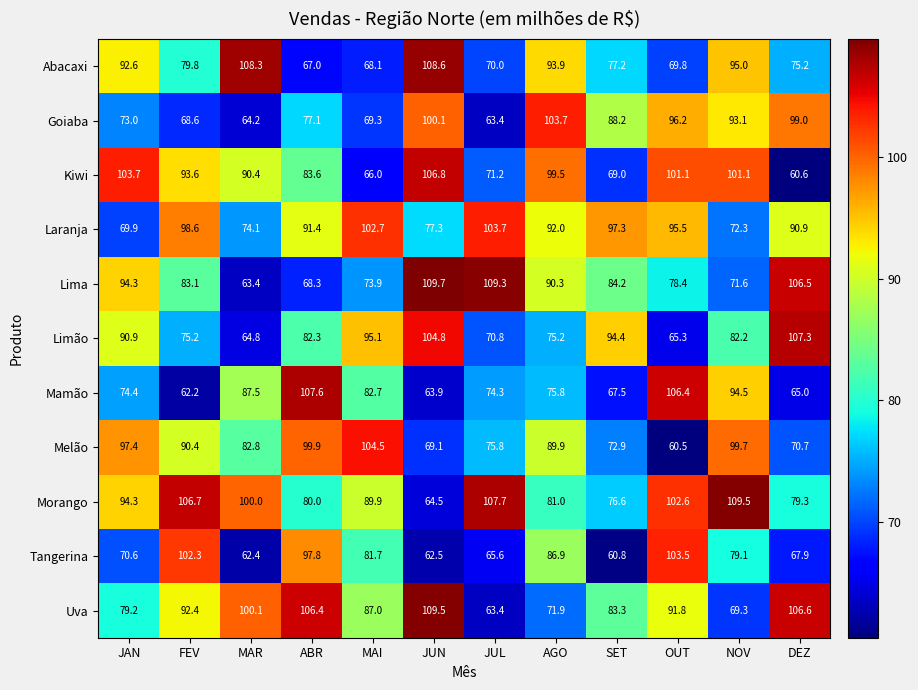

Where does the Limão series first go above 82?

JAN